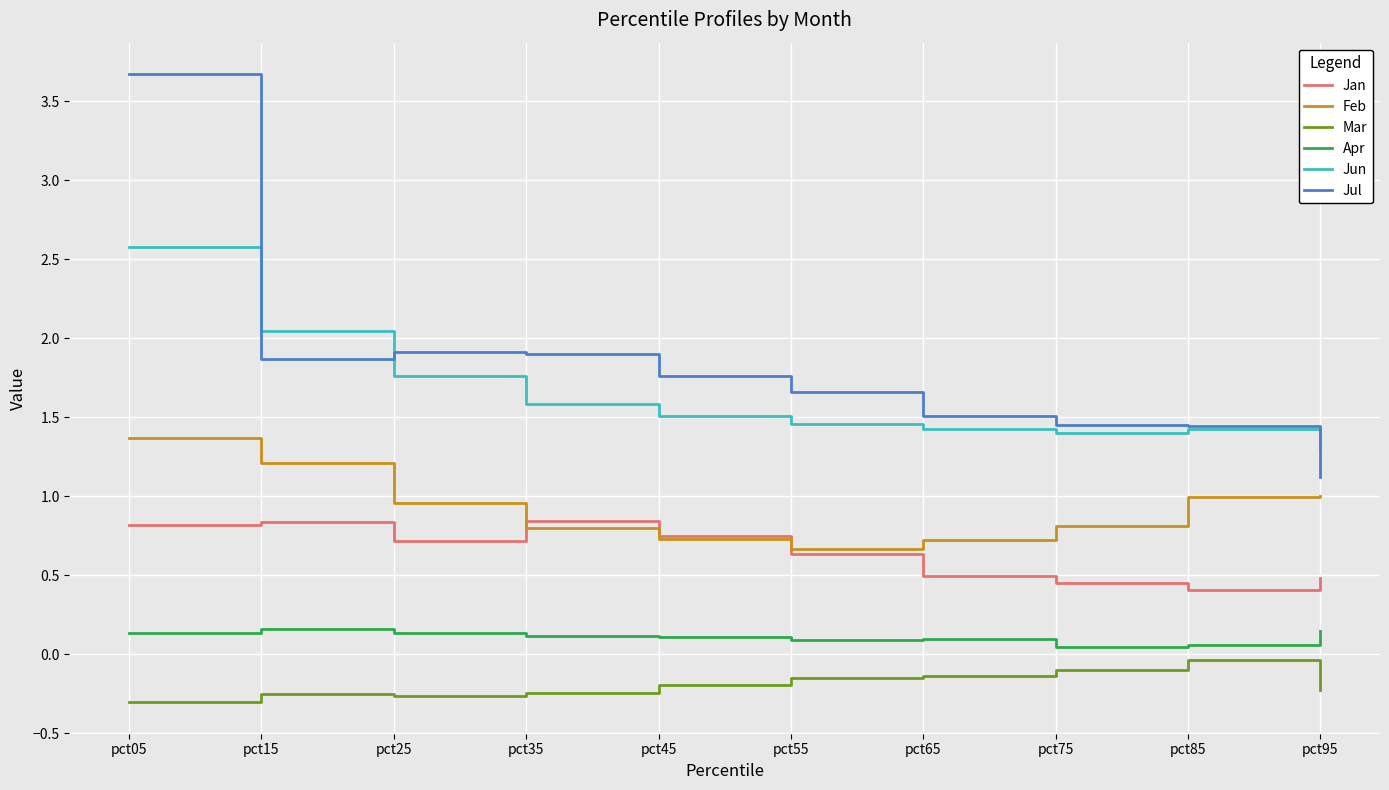

What is the sum of all Jun values?

16.5